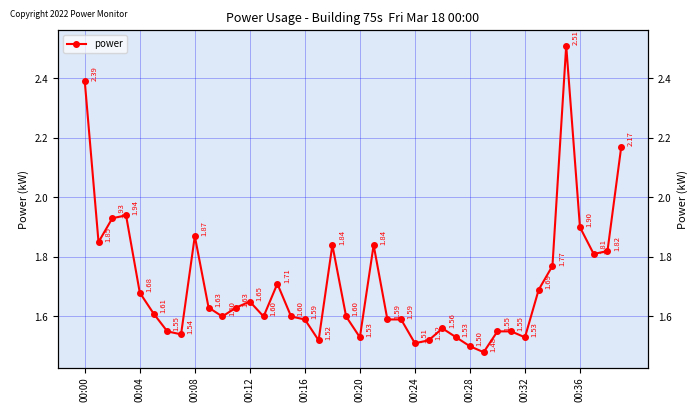

What is the label of the 25th point from the right?

15